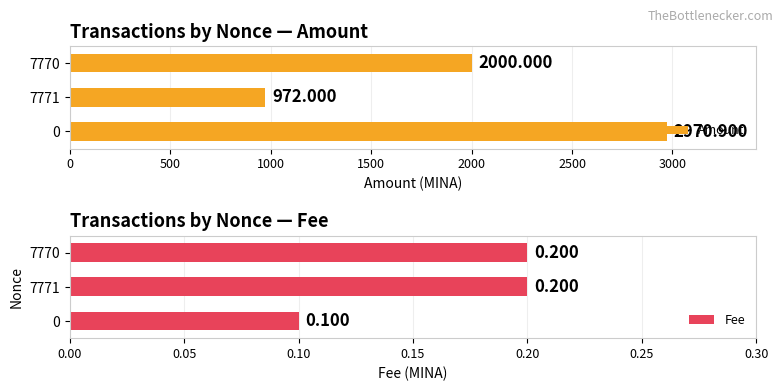

What is the average value of the Amount series?

1981.0